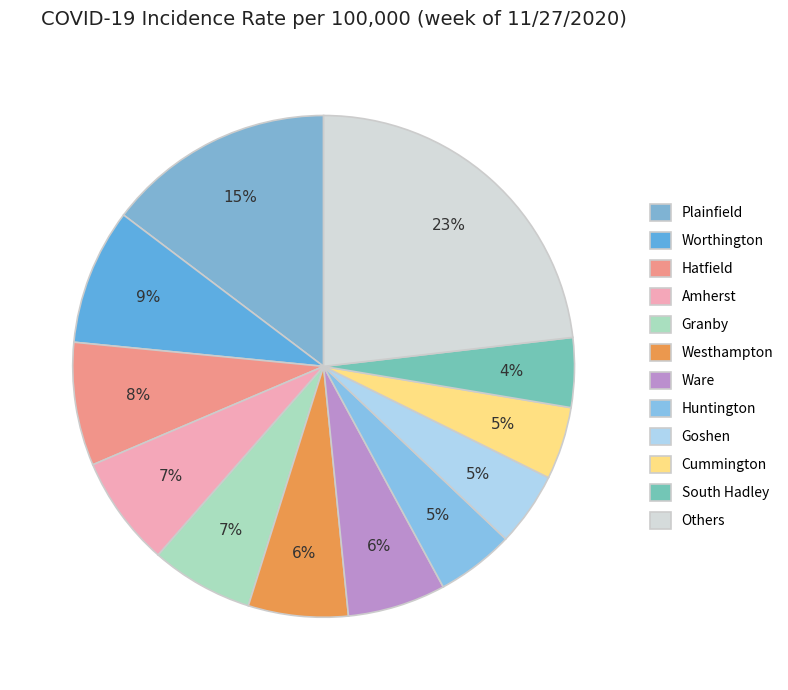

Does any single category account for the majority?

No